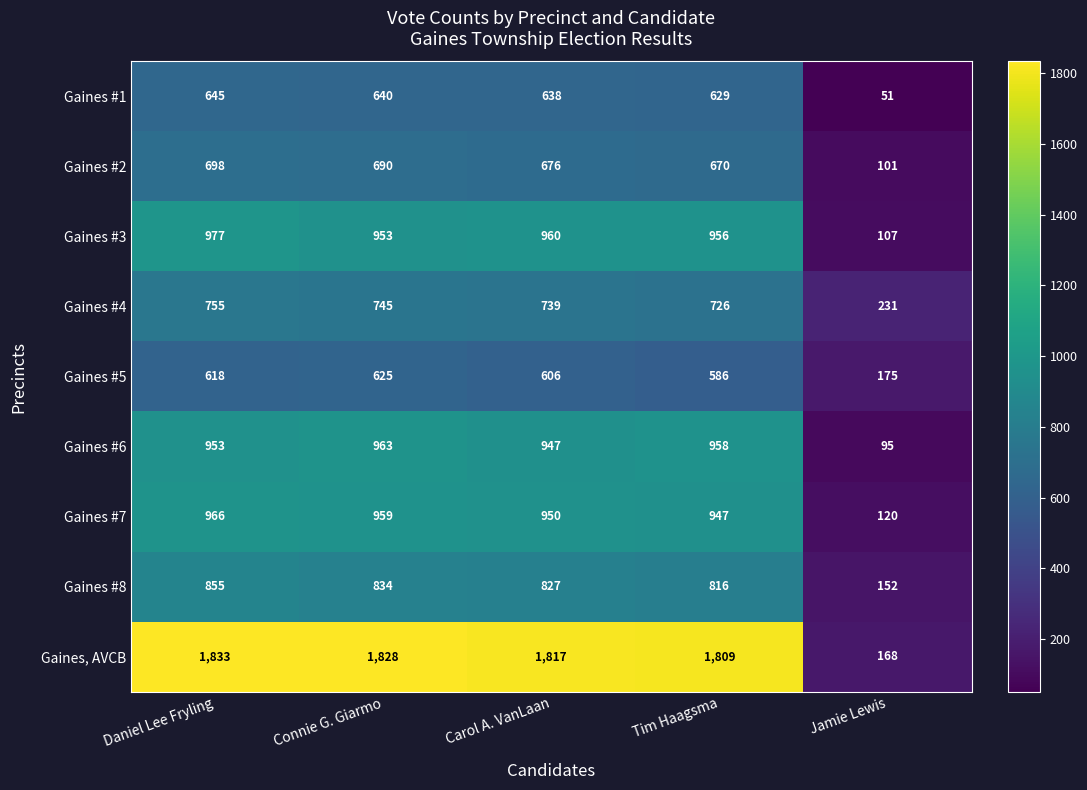

What is the sum of all Gaines #4 values?

3196